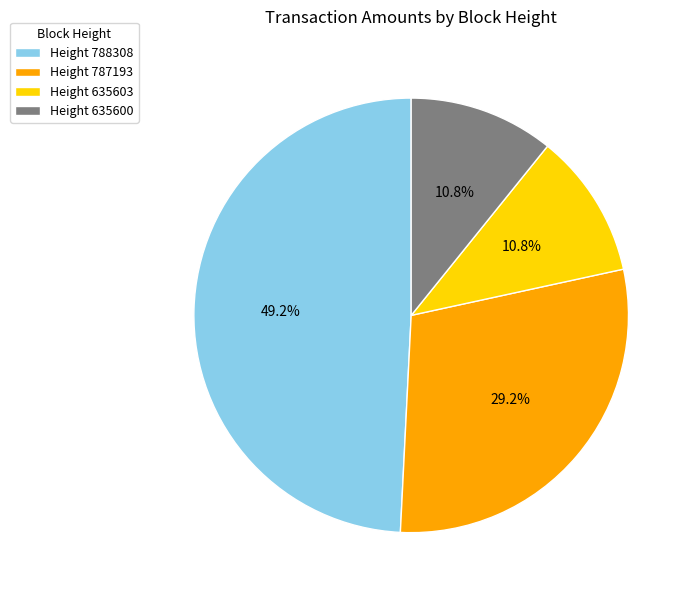

Does any single category account for the majority?

No